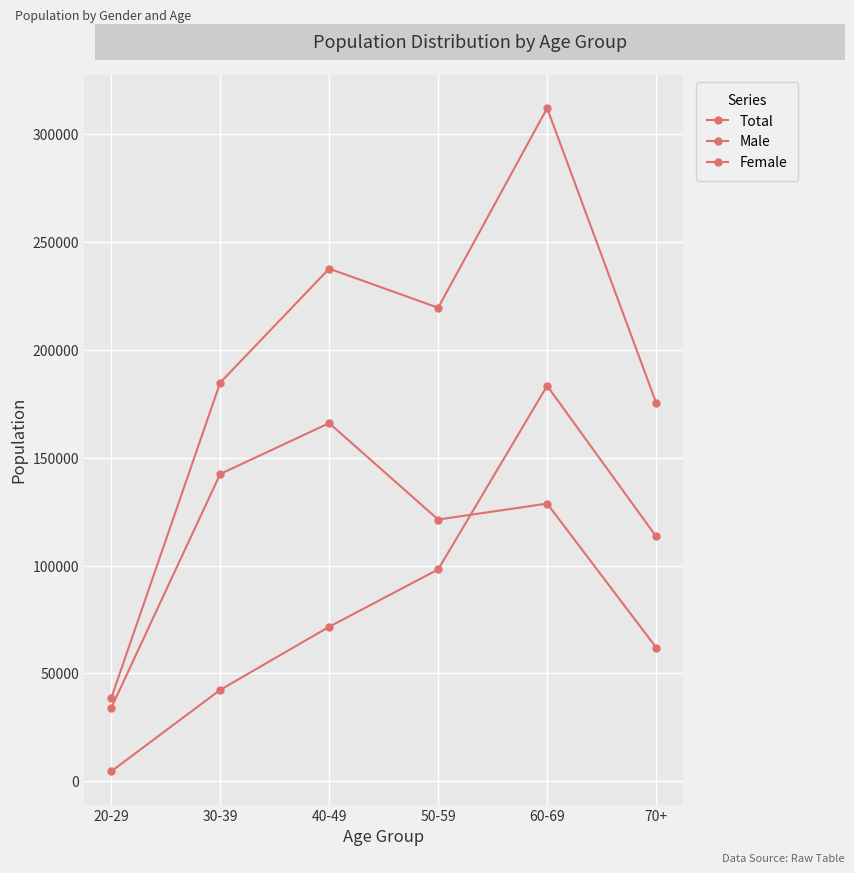

The value of Female at 30-39 is 142438. True or false?

True